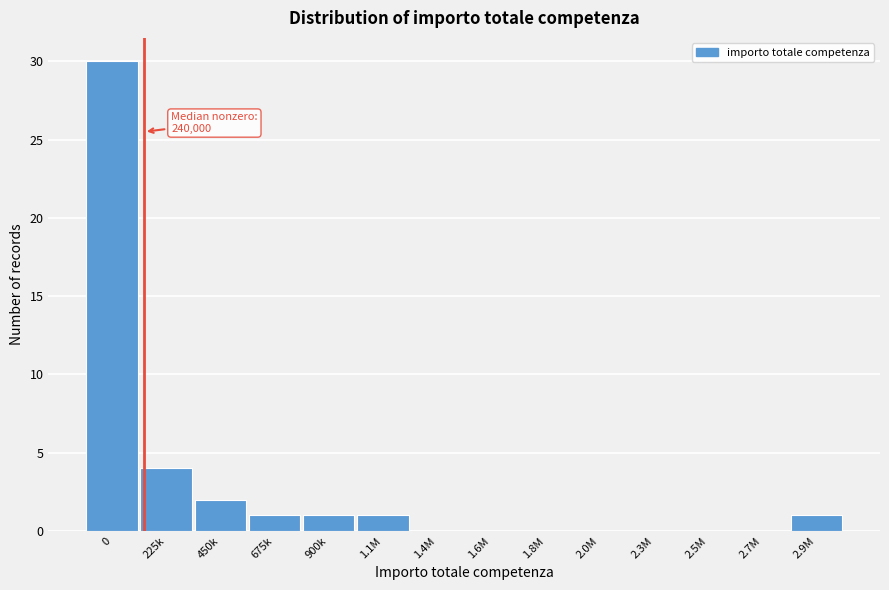

Reading left to right, transcribe all the data shown in this chart.

0=30	225k=4	450k=2	675k=1	900k=1	1.1M=1	1.4M=0	1.6M=0	1.8M=0	2.0M=0	2.3M=0	2.5M=0	2.7M=0	2.9M=1